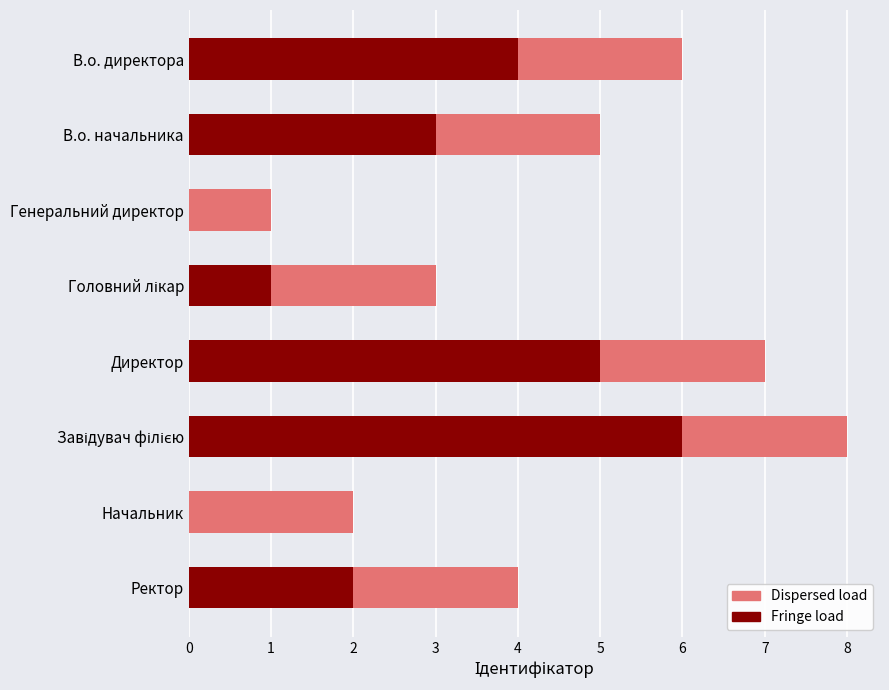

What is the highest value of the Fringe load series?

6